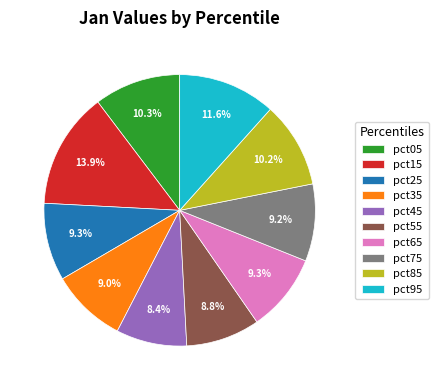

The pct05 slice represents 23% of the pie. True or false?

False